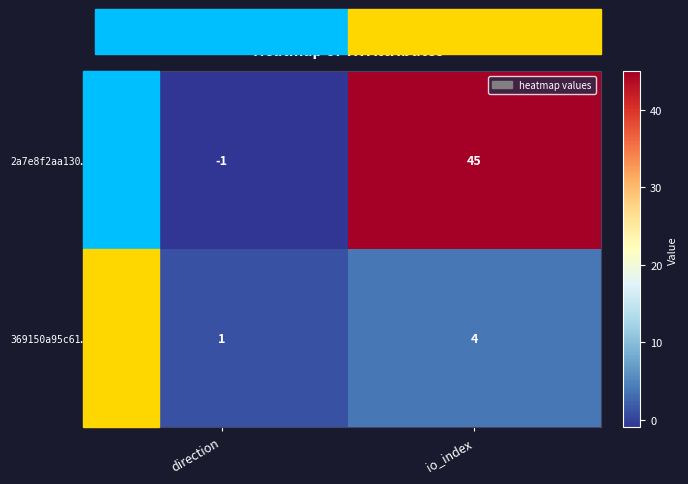

True or false: 369150a95c61… has a value of 4 at io_index.

True